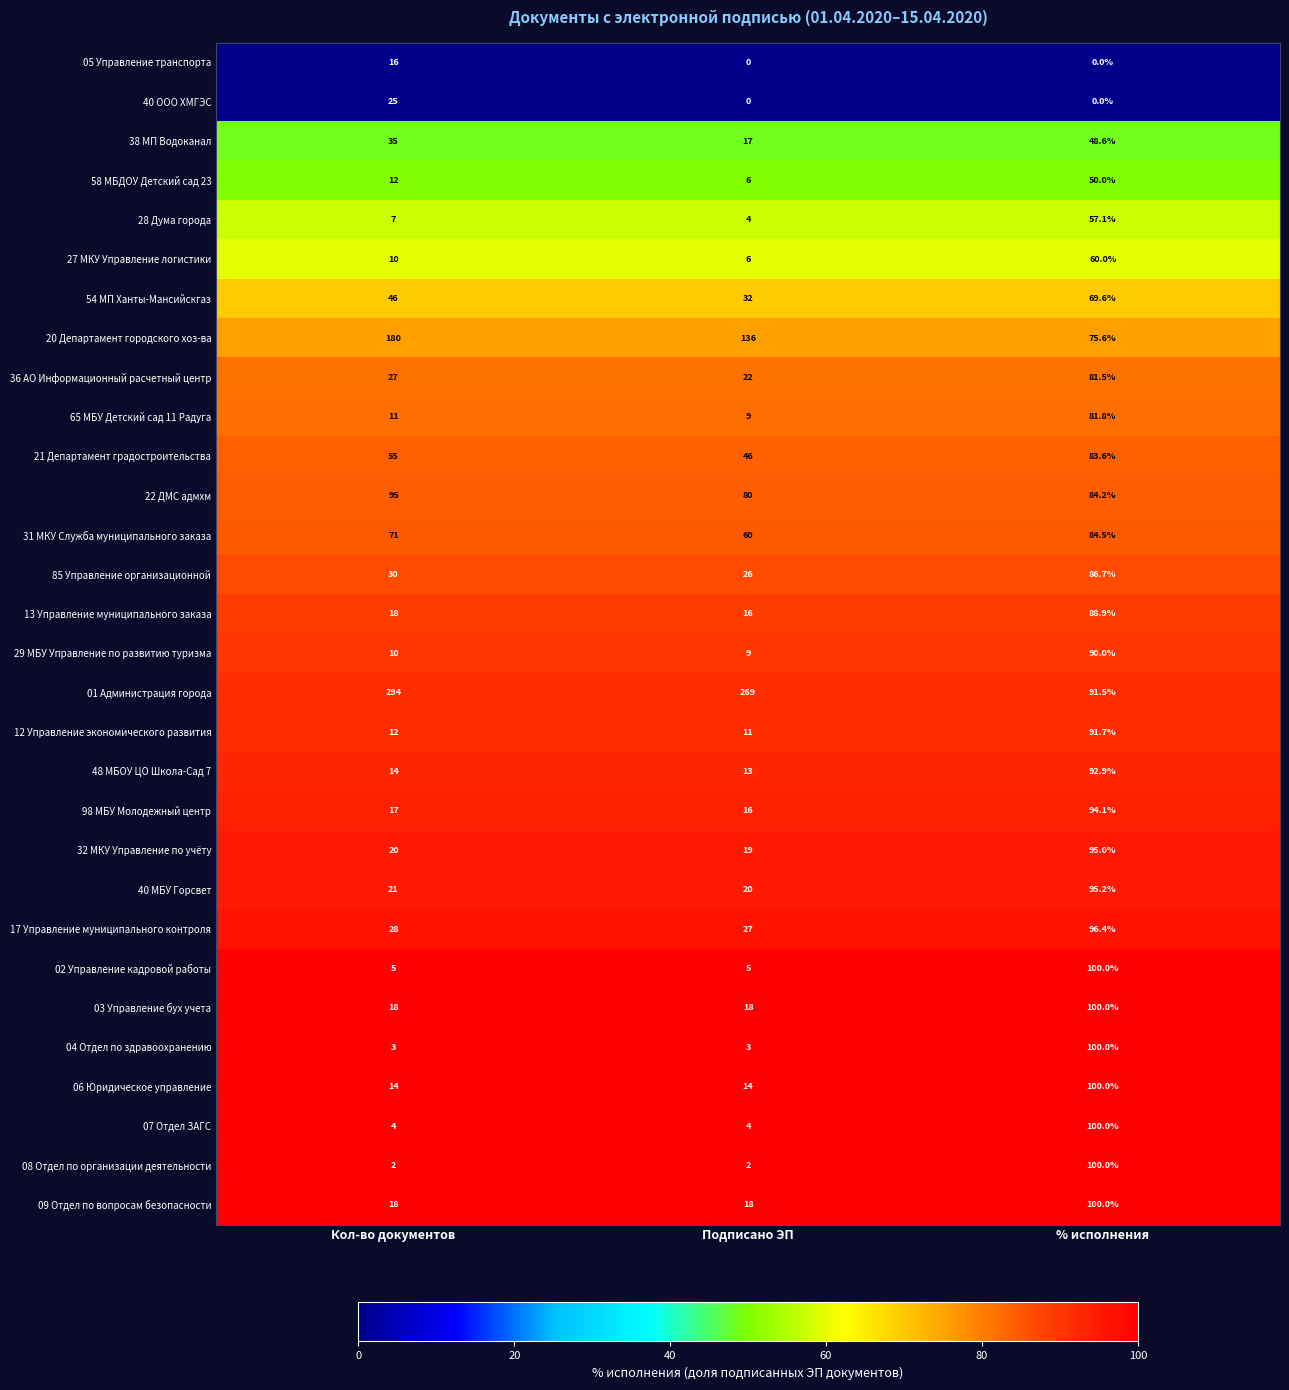

What is the greatest value displayed?

294.0